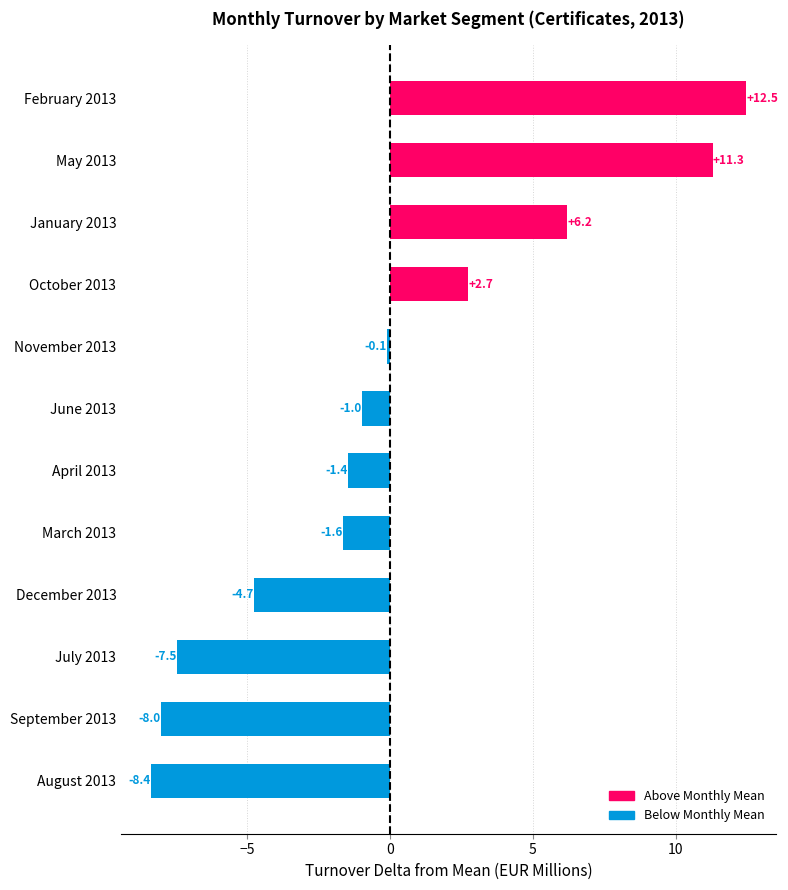

What is the approximate value at August 2013?

-8.4